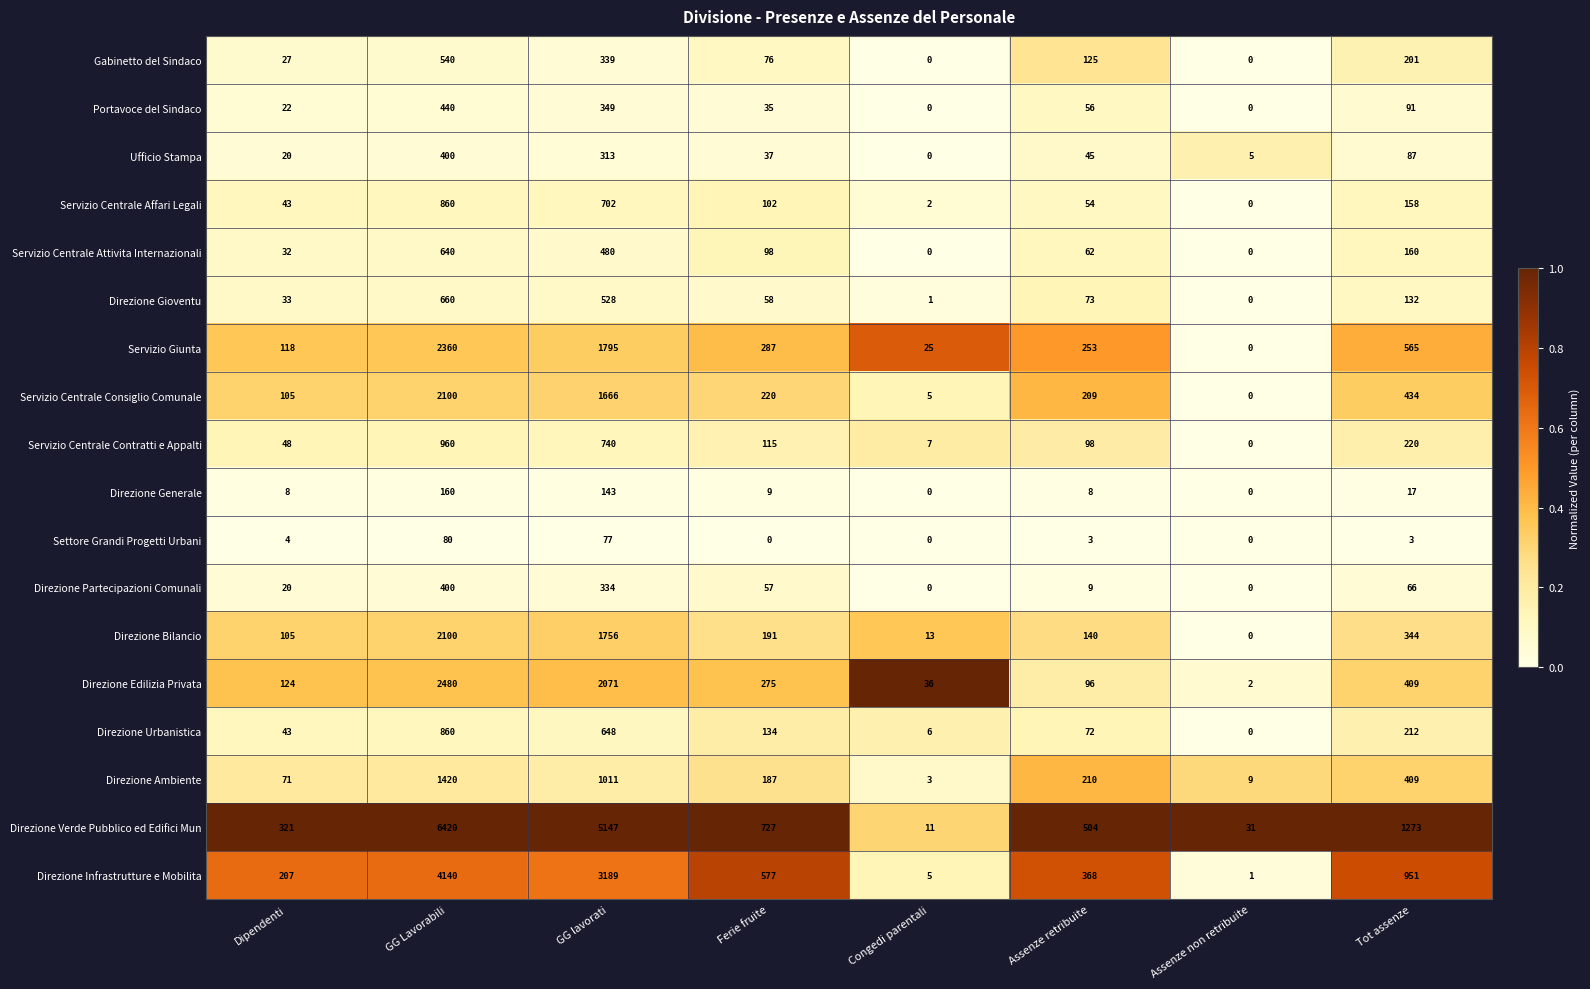

The value of Portavoce del Sindaco at Assenze retribuite is 56. True or false?

True